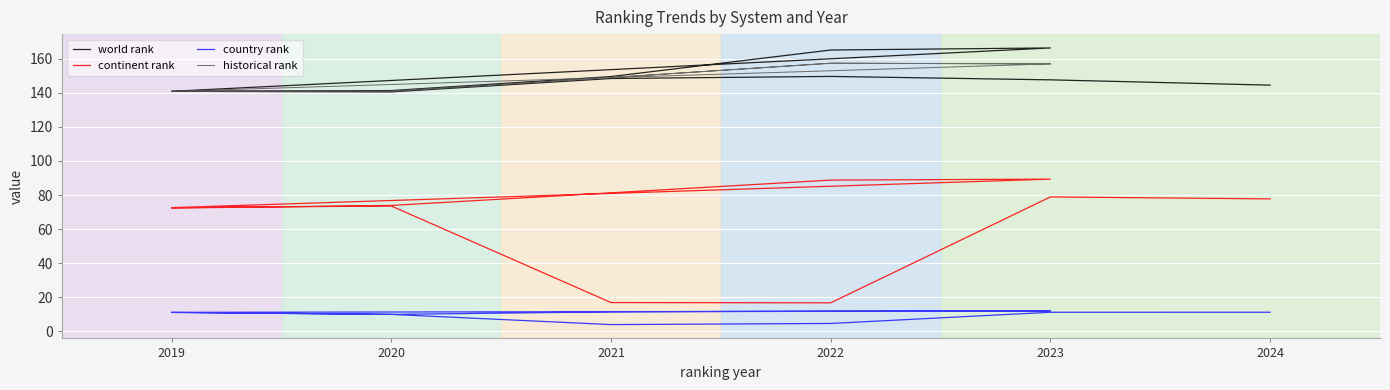

True or false: historical rank has a value of 86.4 at 2021.

False